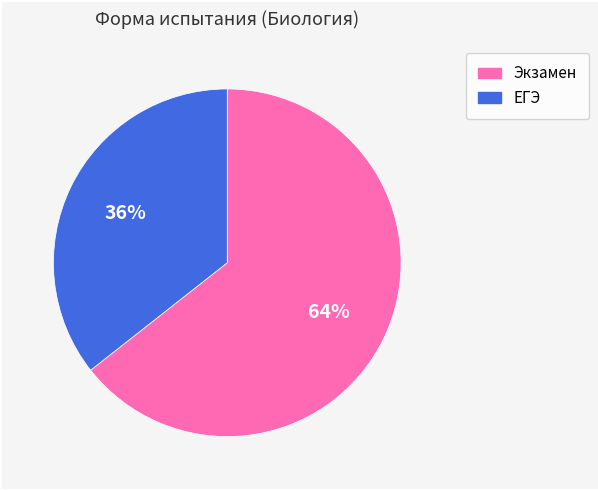

Rank the categories by value from lowest to highest.

ЕГЭ, Экзамен